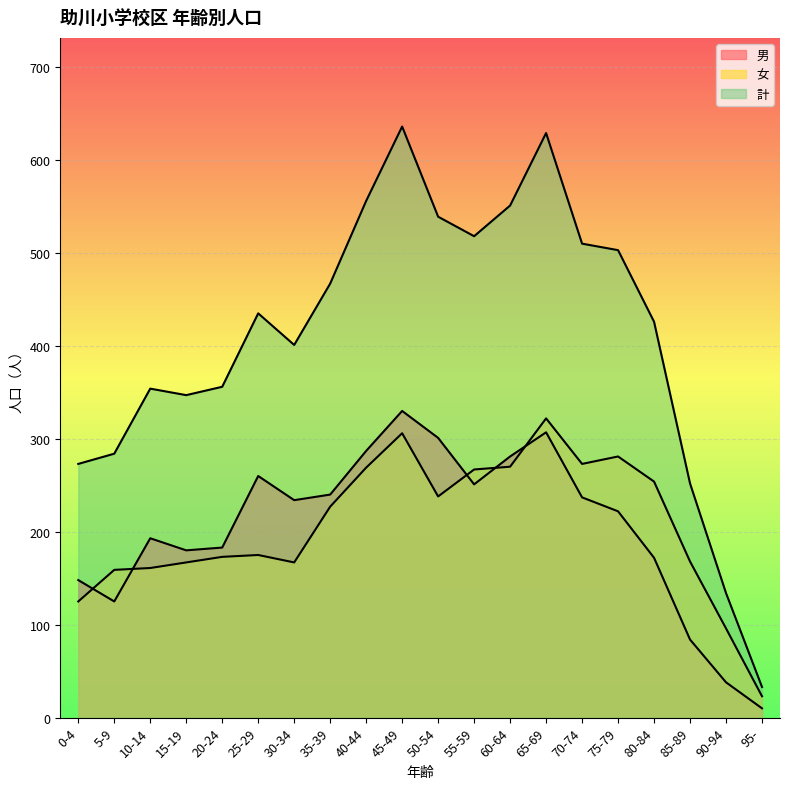

What is the value of the 女 point at the 16th from the left?

281